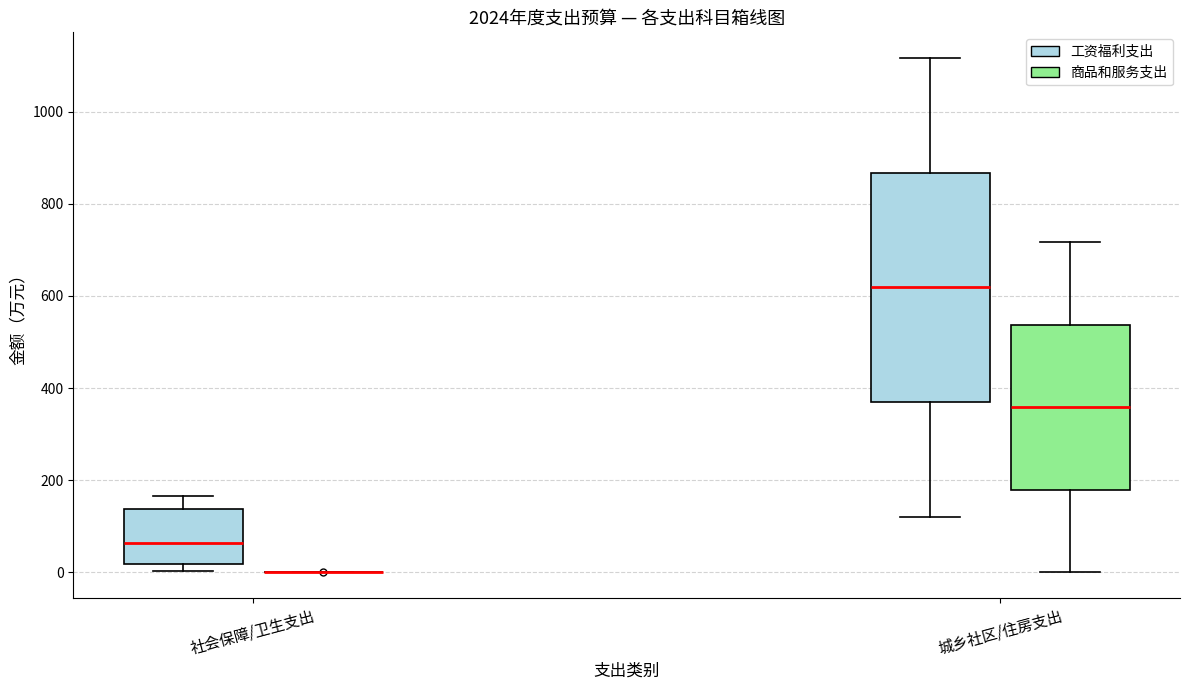

Reading left to right, transcribe this box plot: for each box, give where its median line is, the range the box spans, and where its two whiskers end, as read against the y-axis. The values are not printed on the chart, so give them approximately, as read against the axis.

社会保障/卫生支出 (工资福利支出): median 60, box 20 to 140, whiskers 0 to 160
社会保障/卫生支出 (商品和服务支出): box collapsed to a line at 0, whiskers 0 to 0
城乡社区/住房支出 (工资福利支出): median 620, box 360 to 860, whiskers 120 to 1120
城乡社区/住房支出 (商品和服务支出): median 360, box 180 to 540, whiskers 0 to 720